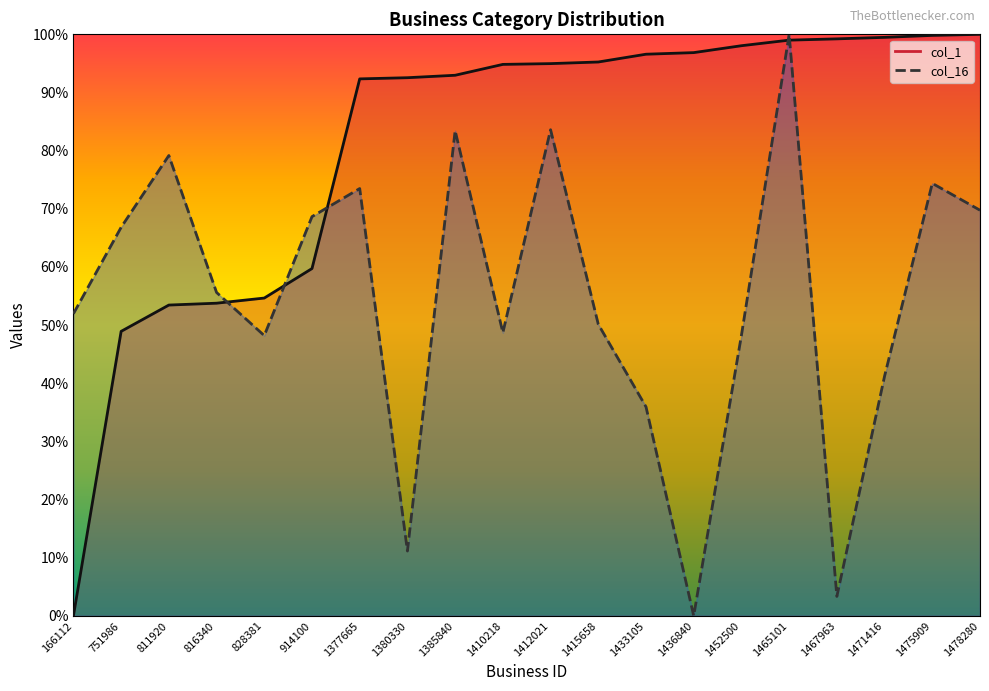

At which label is col_16 closest to 50?

1415658